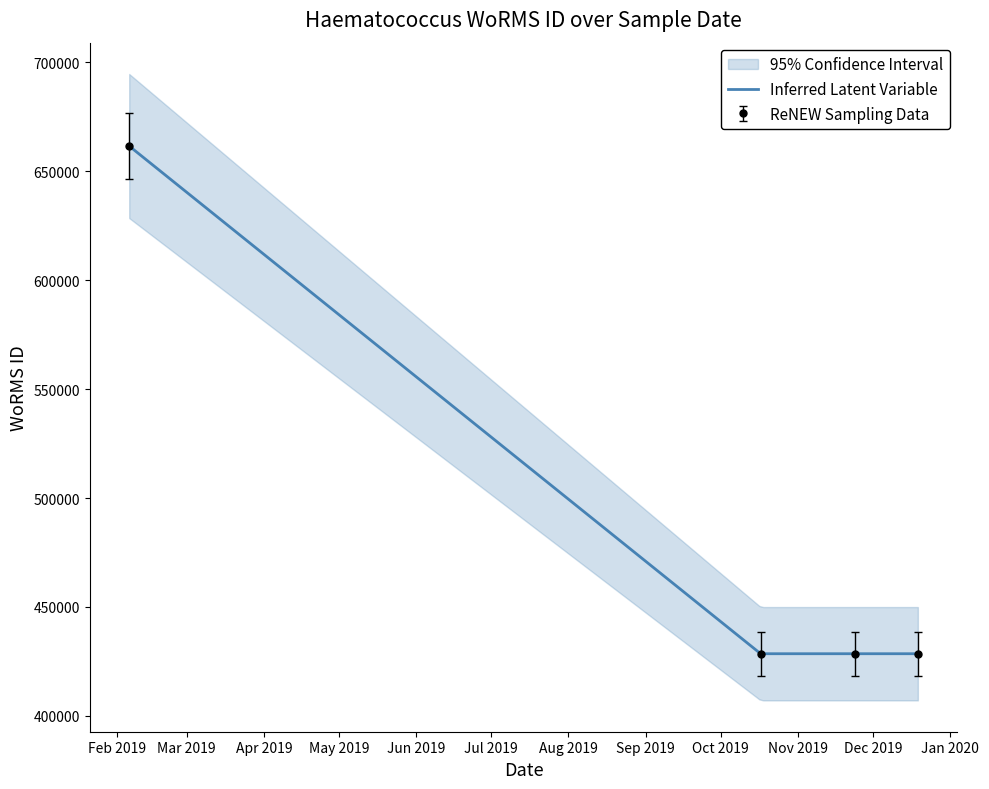

True or false: the data shows 691063 at 24-11-2019.

False